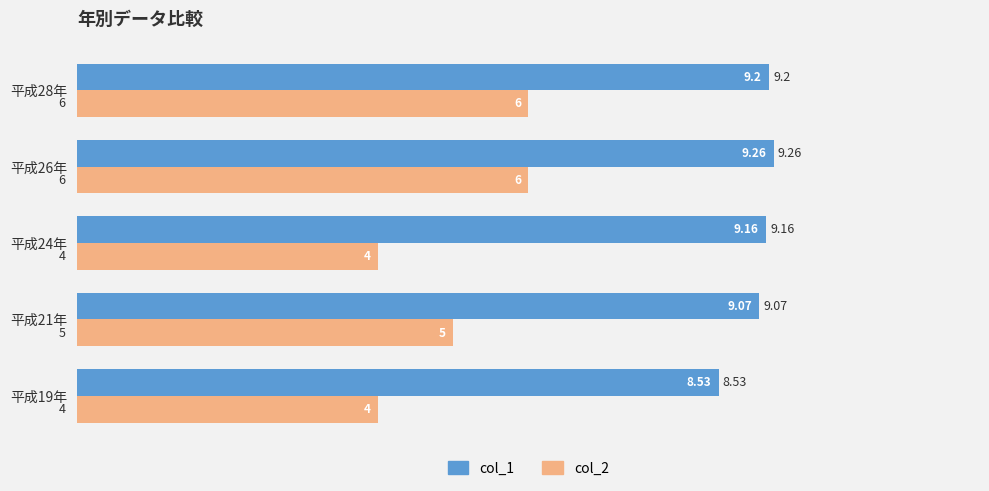

Which series changed the most between 平成19年 and 平成21年?

col_2